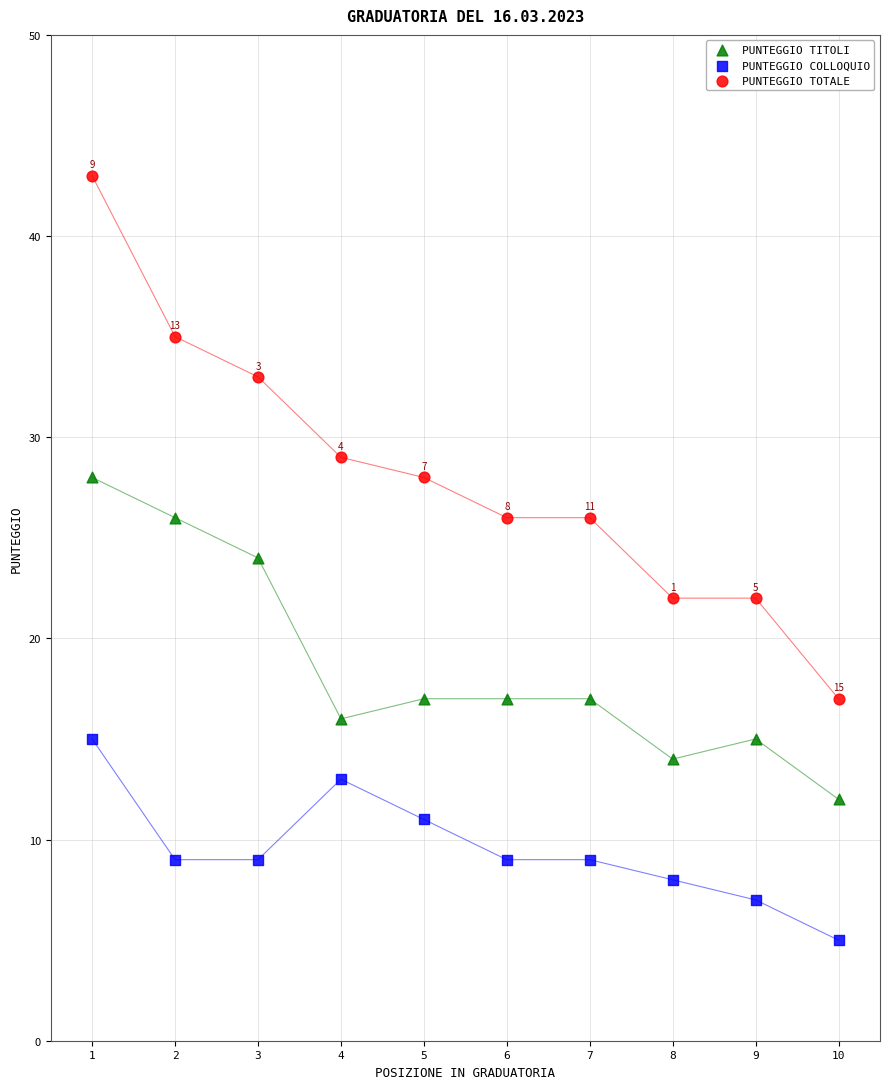

Which series reaches the maximum Y coordinate?

PUNTEGGIO TOTALE